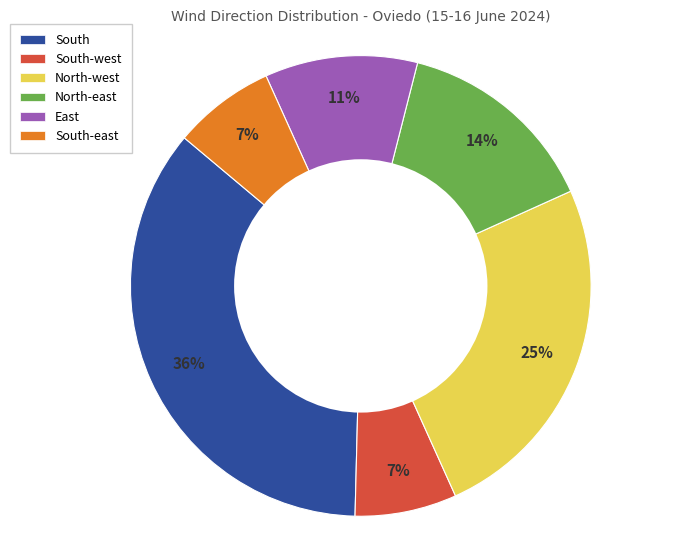

Does any single category account for the majority?

No